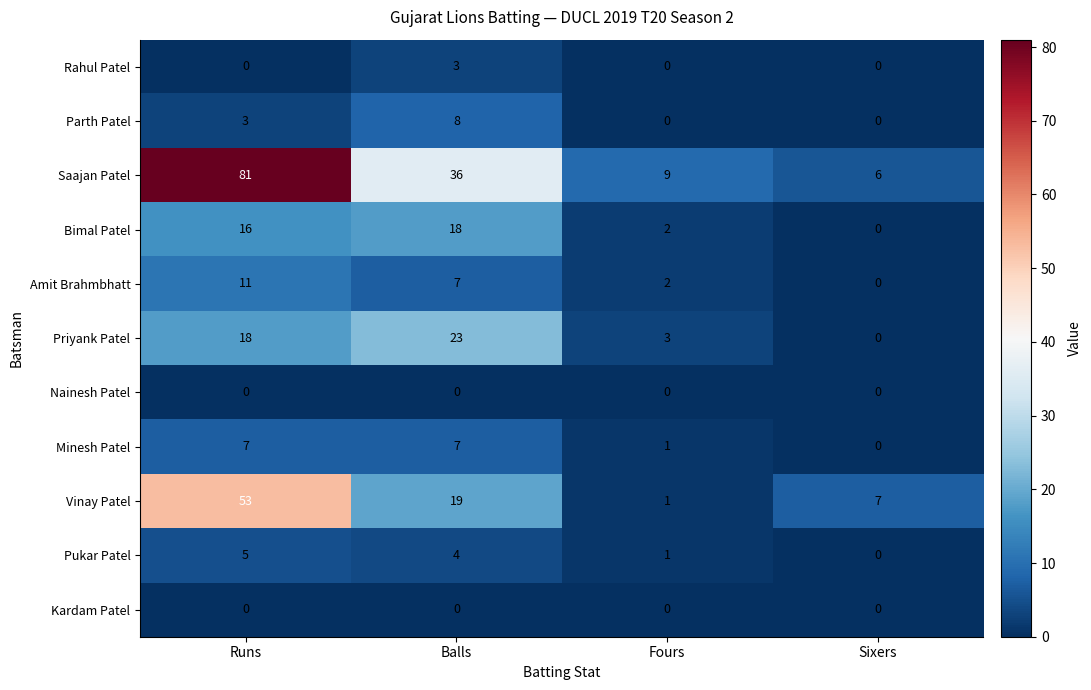

Is it true that Nainesh Patel equals 0 at Sixers?

True